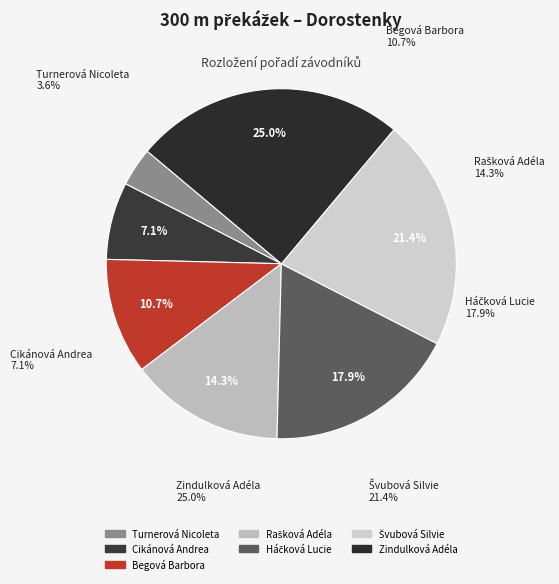

To the nearest percent, what is the combined percentage of Cikánová Andrea and Begová Barbora?

18%